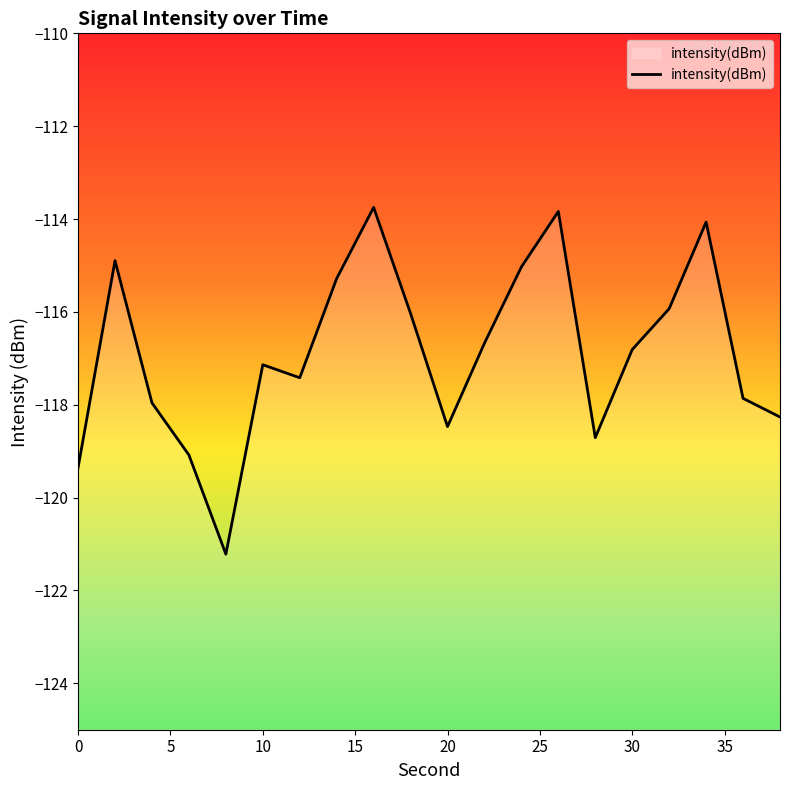

The value at 20 is -193.6. True or false?

False